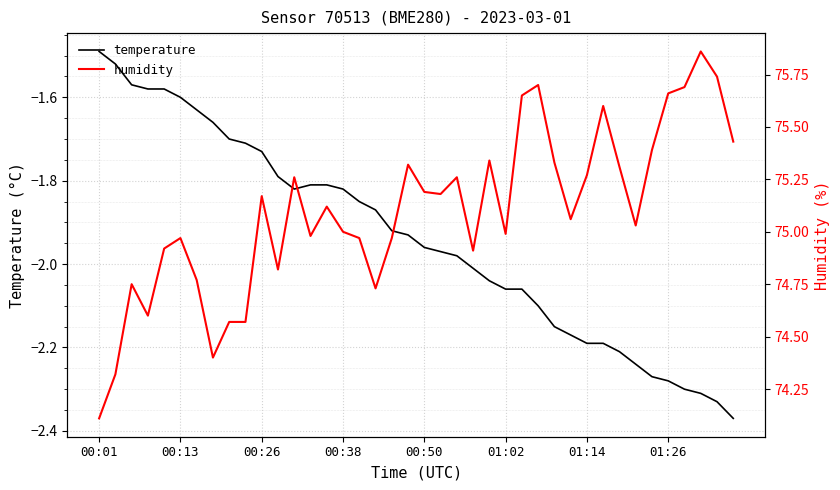

At which label does temperature reach its minimum?

39